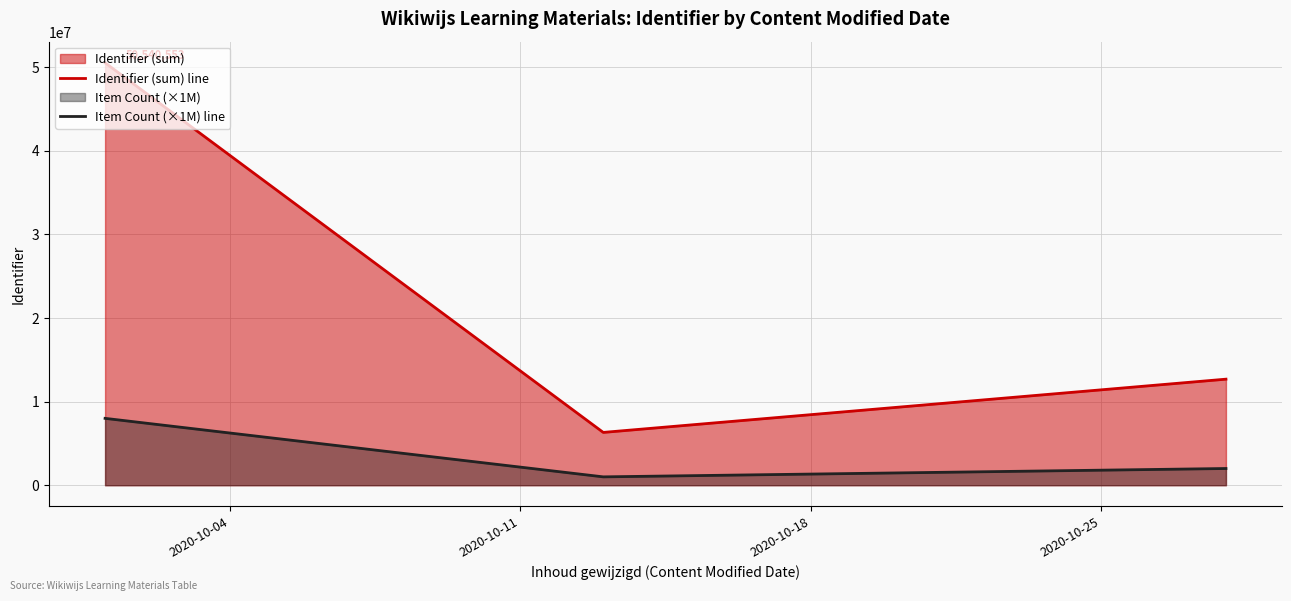

What is the maximum value for Item Count (×1M) line?

8000000